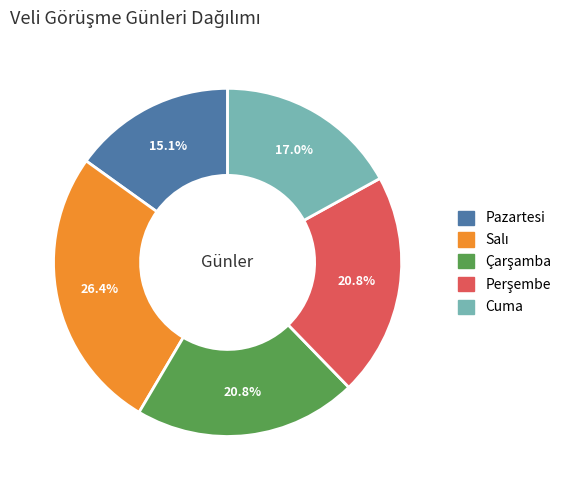

To the nearest percent, what is the average slice percentage?

20%